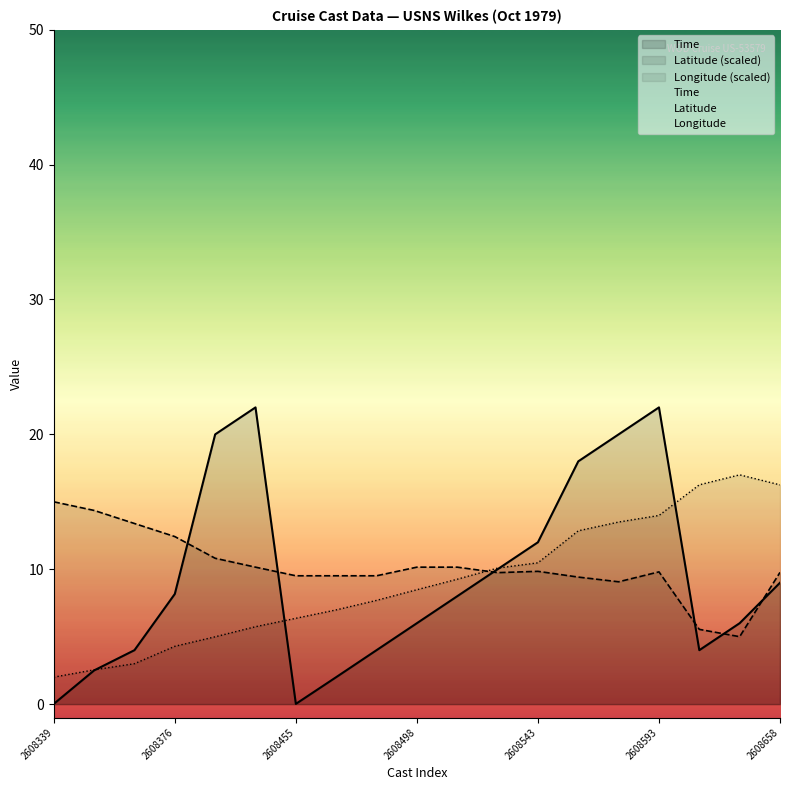

Which category has the lowest value across all series?

2608339